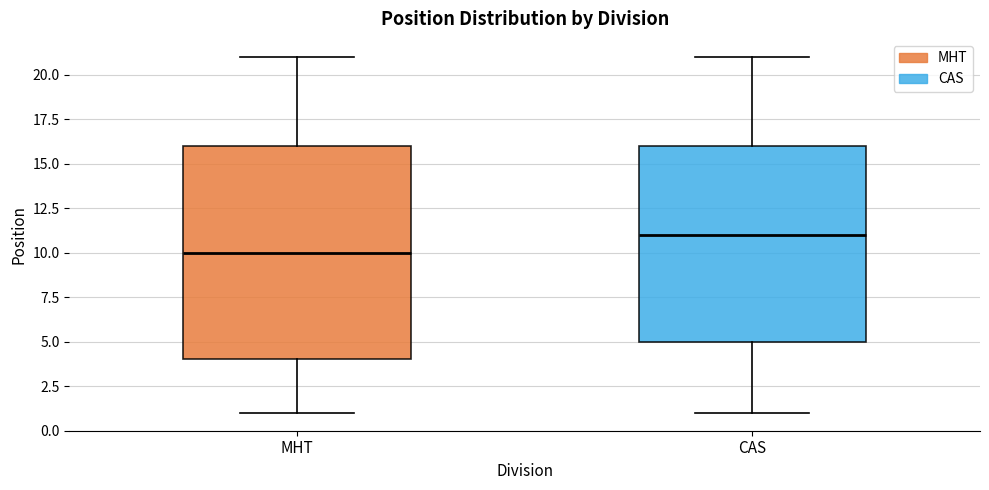

Reading left to right, read every box against the y-axis: the position of its median line, the range the box covers, and the ends of its whiskers. The values are not printed on the chart, so give them approximately, as read against the axis.

MHT: median 10, box 4 to 16, whiskers 1 to 21
CAS: median 11, box 5 to 16, whiskers 1 to 21